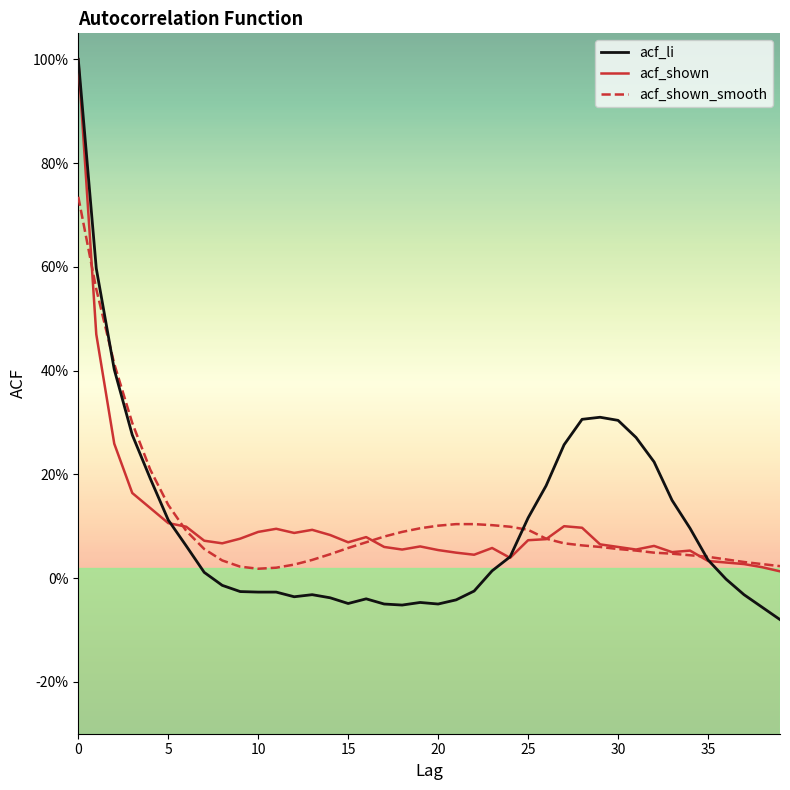

What are all the series names shown in the legend?

acf_li, acf_shown, acf_shown_smooth